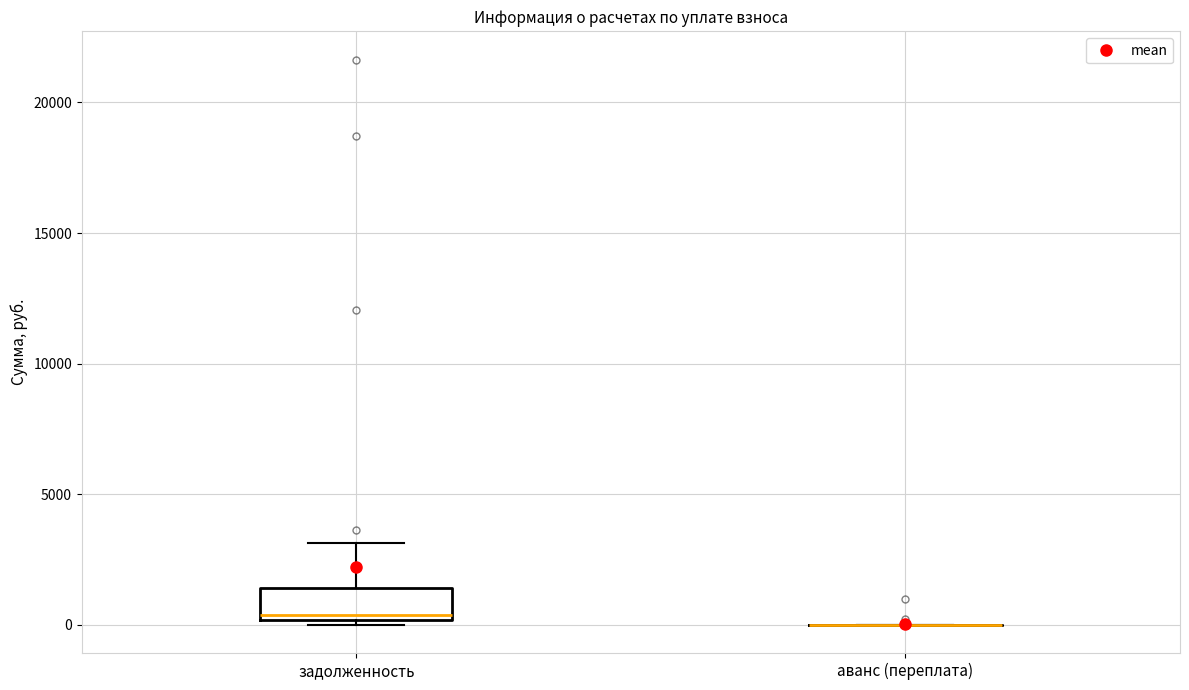

Reading left to right, read every box against the y-axis: the position of its median line, the range the box covers, and the ends of its whiskers. The values are not printed on the chart, so give them approximately, as read against the axis.

задолженность: median 500, box 0 to 1500, whiskers 0 (just below the box's lower edge) to 3000
аванс (переплата): box collapsed to a line at 0, whiskers 0 to 0